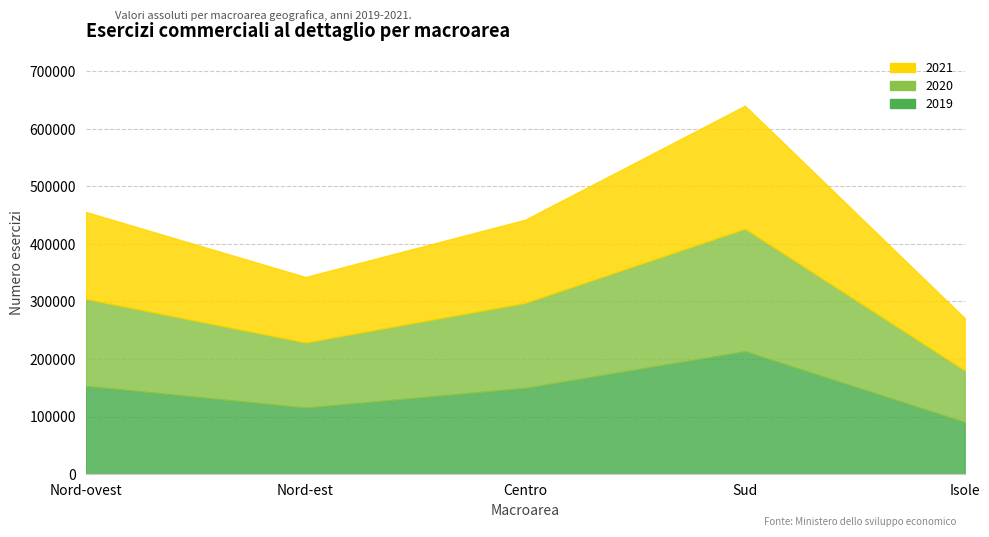

What is the difference between the maximum and minimum values in the 2019 series?

122996